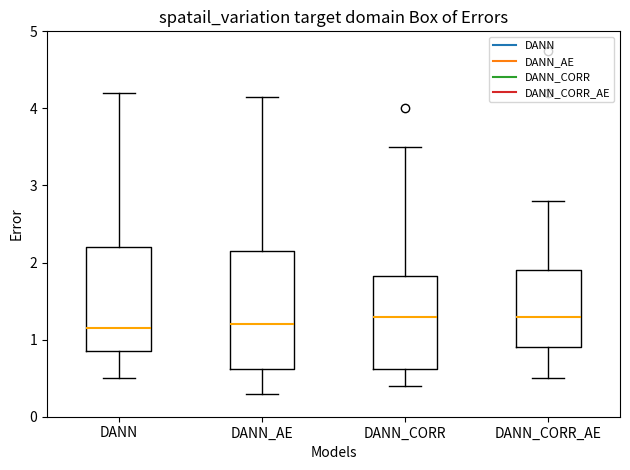

Where does the upper whisker of the box for DANN_CORR_AE end on the y-axis? The values are not printed on the chart, so give them approximately, as read against the axis.

2.8